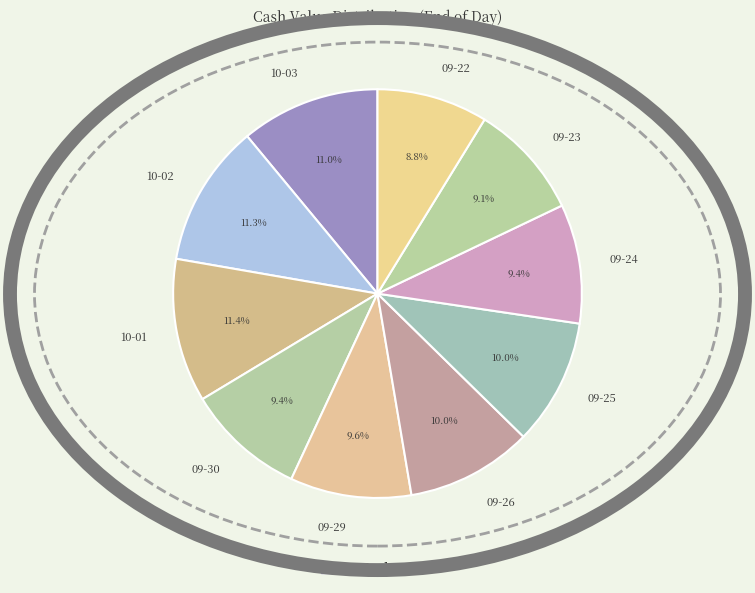

Do 10-03 and 09-22 together represent more than half of the pie?

No